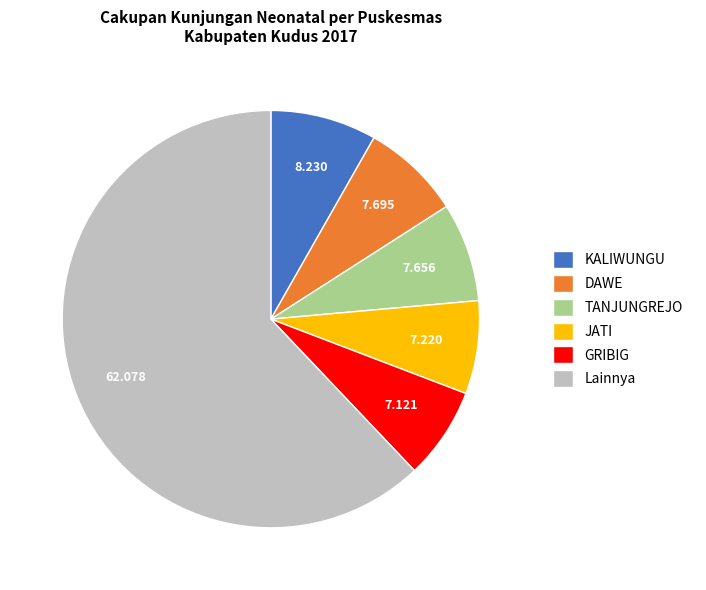

Do JATI and KALIWUNGU together represent more than half of the pie?

No